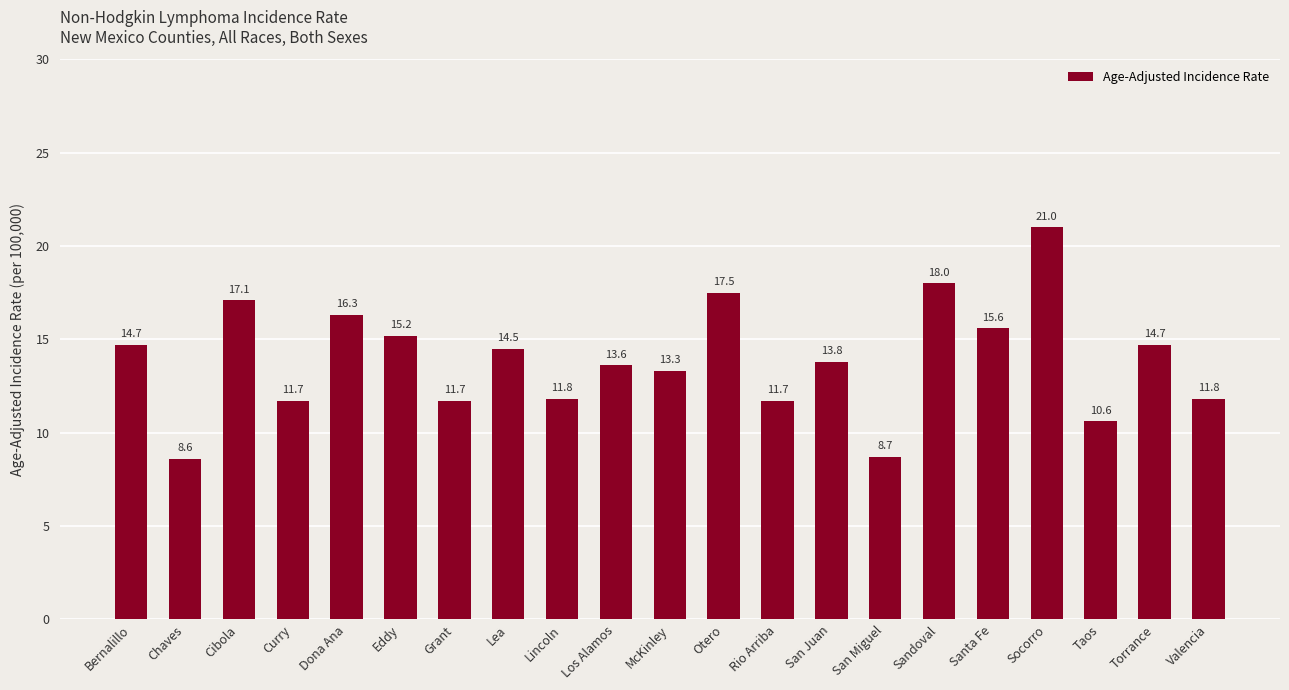

Reading right to left, transcribe all the data shown in this chart.

11.8	14.7	10.6	21.0	15.6	18.0	8.7	13.8	11.7	17.5	13.3	13.6	11.8	14.5	11.7	15.2	16.3	11.7	17.1	8.6	14.7